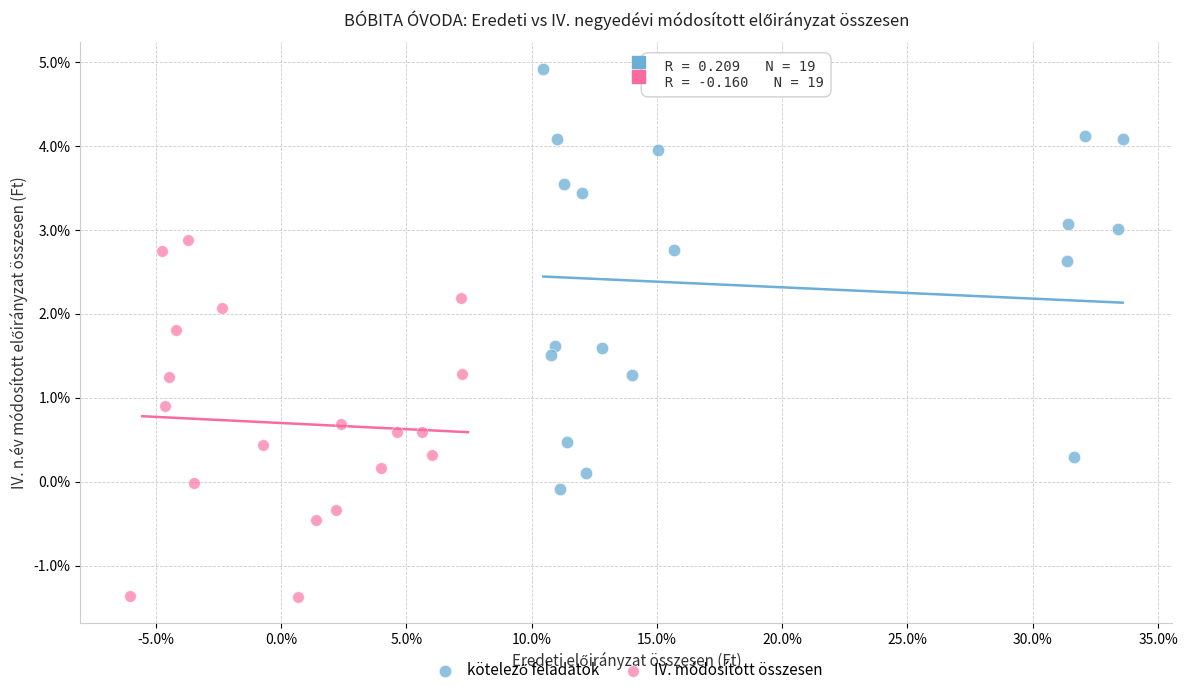

Which series reaches the minimum Y coordinate?

IV. módosított összesen